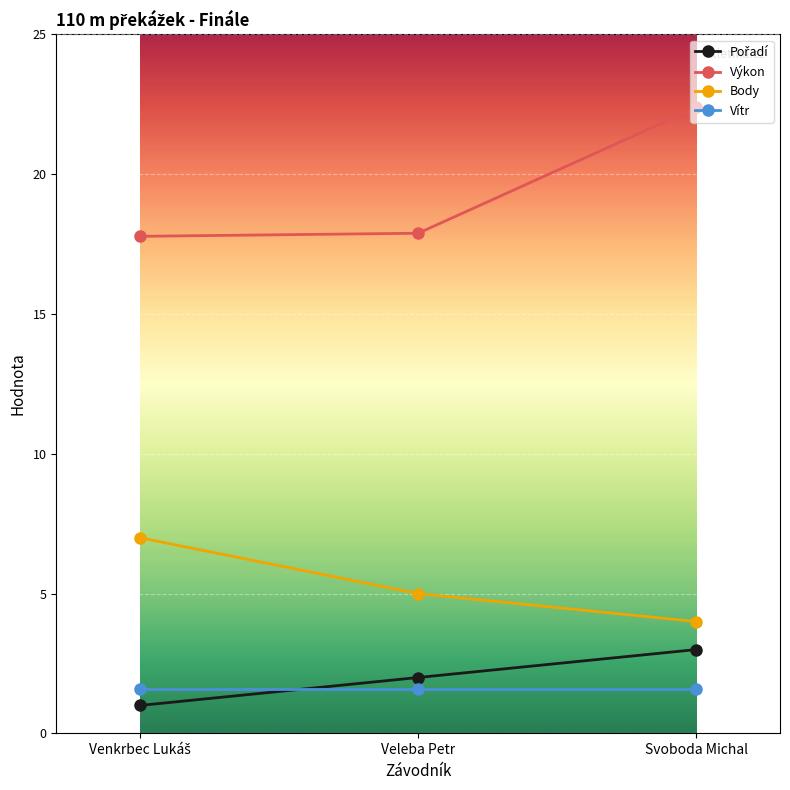

At which category is the sum across all series the highest?

Svoboda Michal